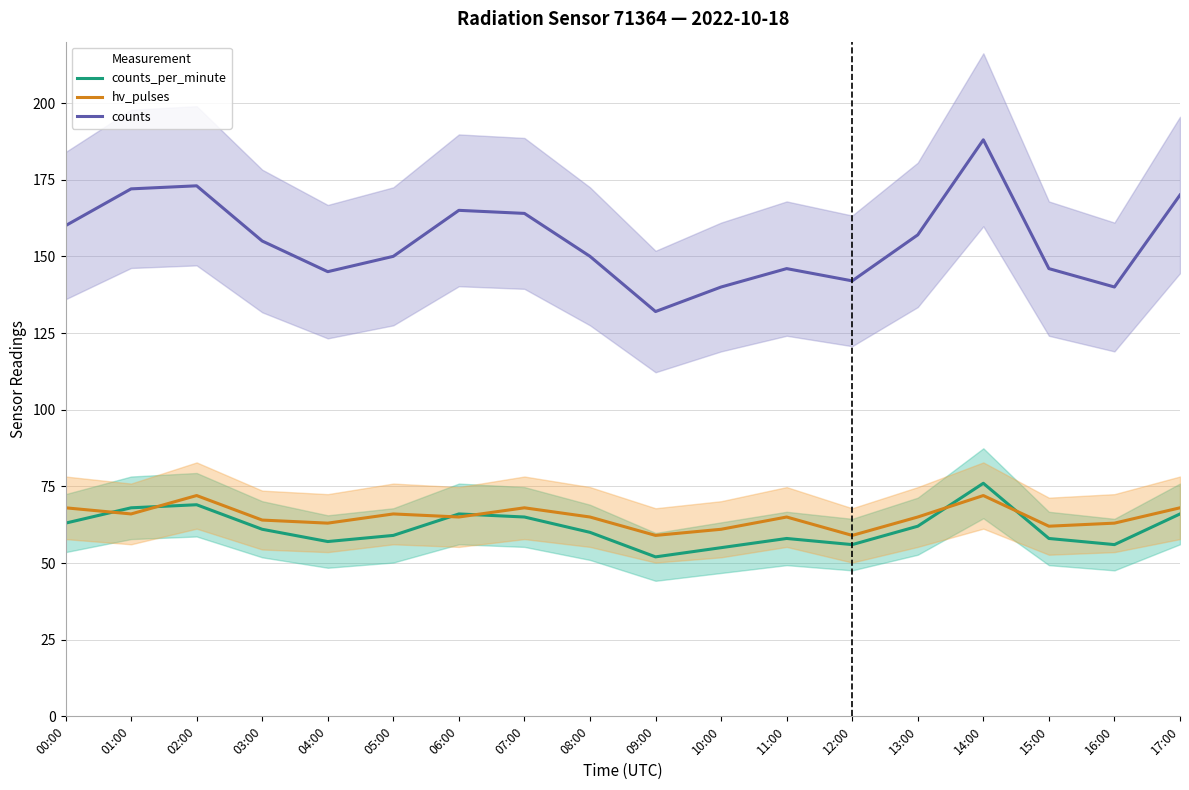

Reading left to right, extract all data points from this chart.

counts_per_minute: 63	68	69	61	57	59	66	65	60	52	55	58	56	62	76	58	56	66
hv_pulses: 68	66	72	64	63	66	65	68	65	59	61	65	59	65	72	62	63	68
counts: 160	172	173	155	145	150	165	164	150	132	140	146	142	157	188	146	140	170